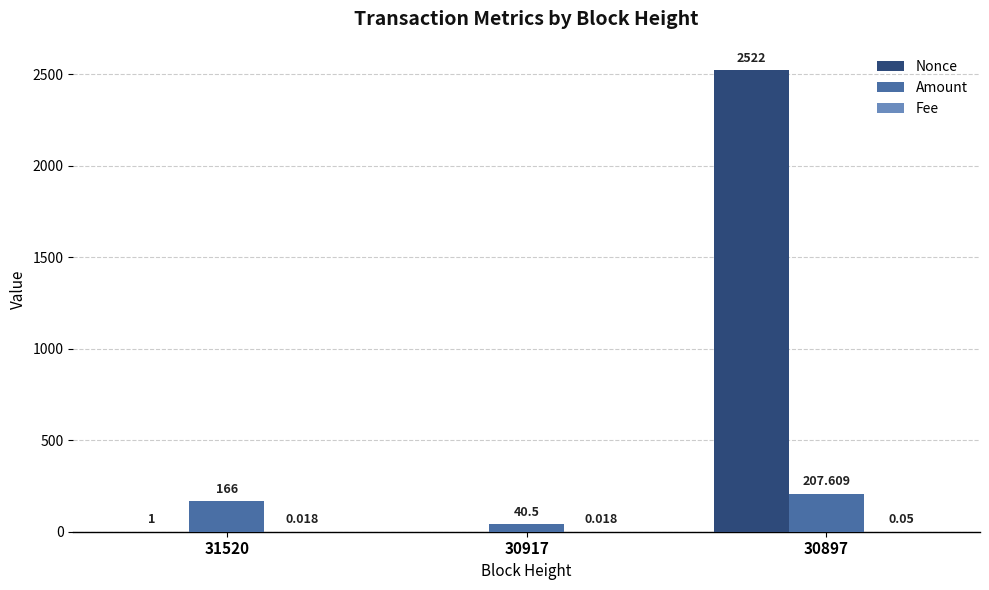

Which series has the largest total across all categories?

Nonce